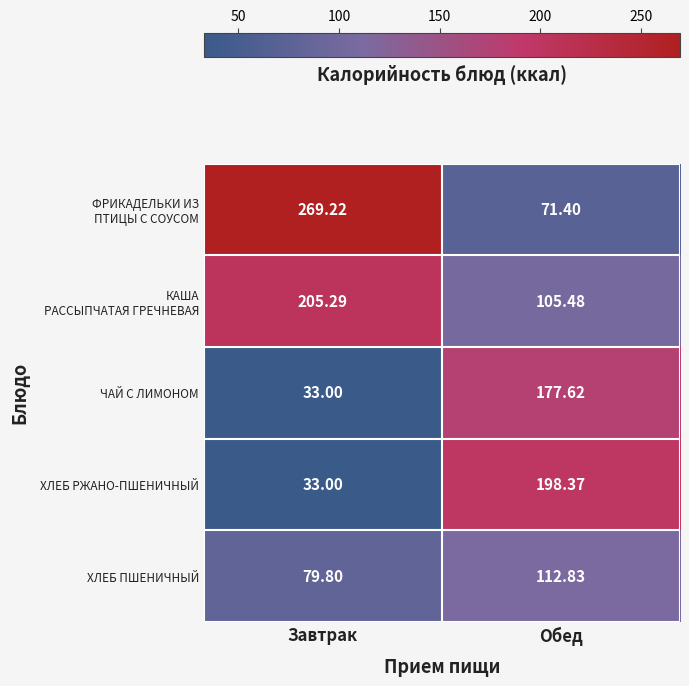

Where does the ЧАЙ С ЛИМОНОМ series first go above 177?

Обед